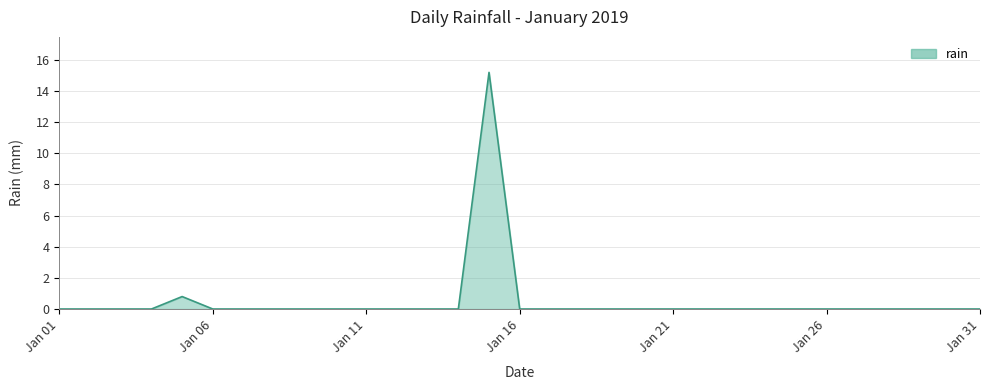

What is the greatest value displayed?

15.2